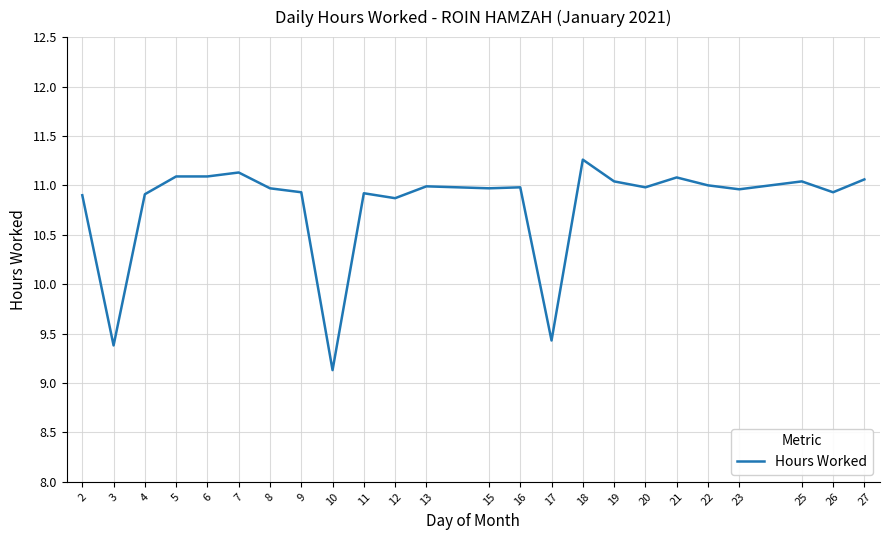

Is it true that the value at 16 is 2.6?

False